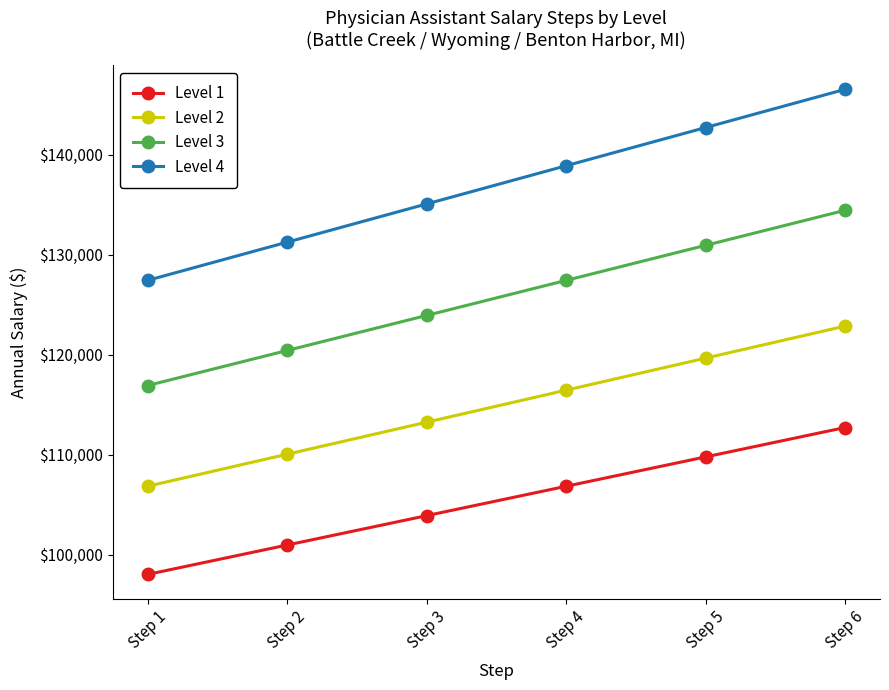

What value does the Level 2 series have at Step 5?

119662